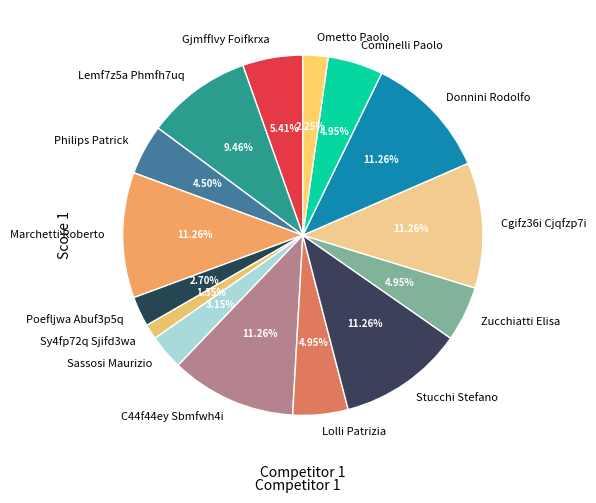

Count the number of slices in the pie.

15